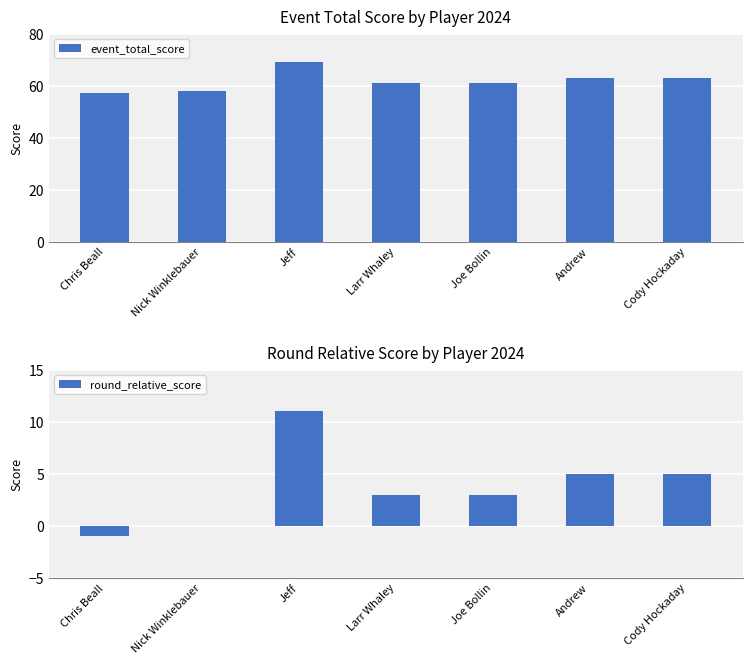

At how many categories does at least one series exceed 49?

7